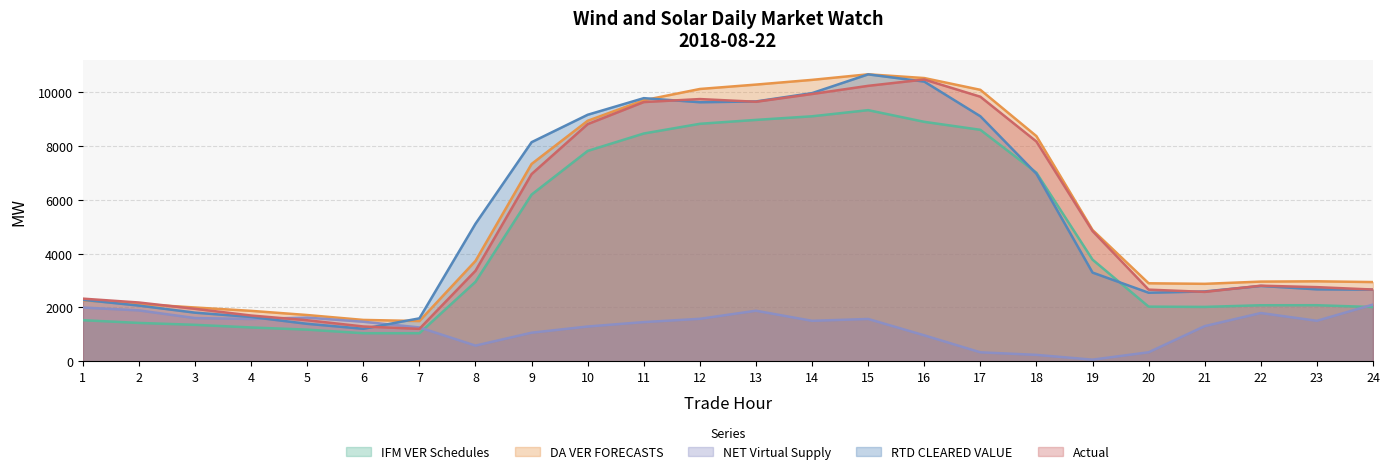

Which series has the largest total across all categories?

DA VER FORECASTS